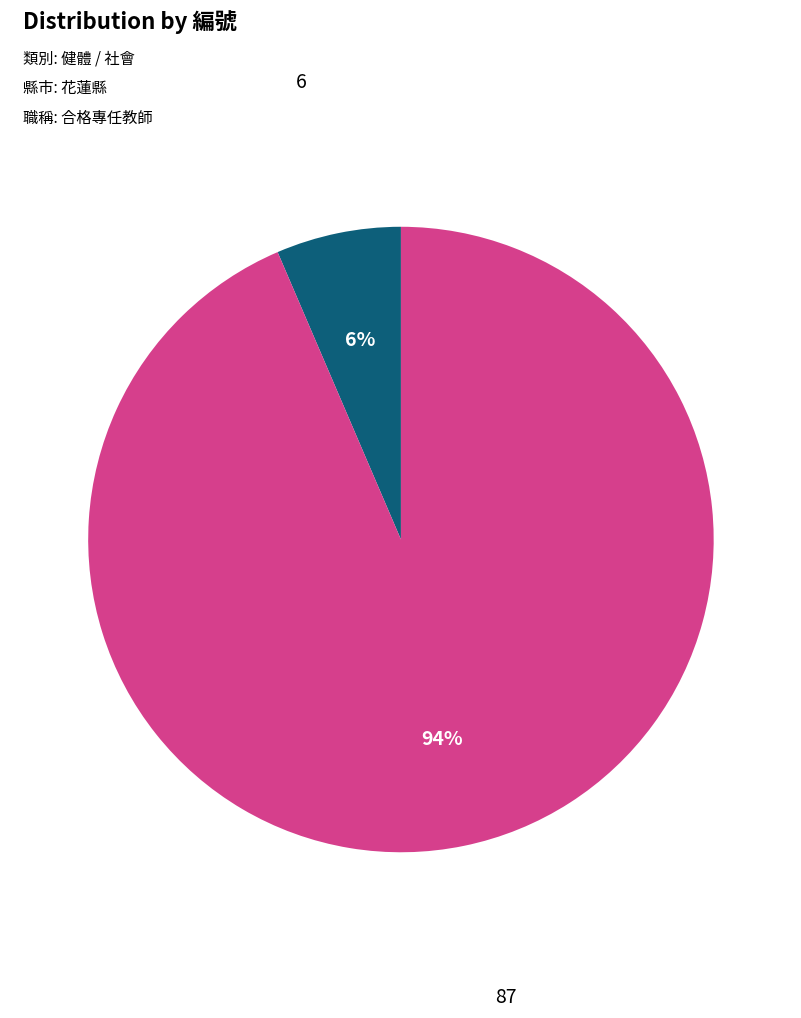

To the nearest percent, what portion does 87 represent?

94%